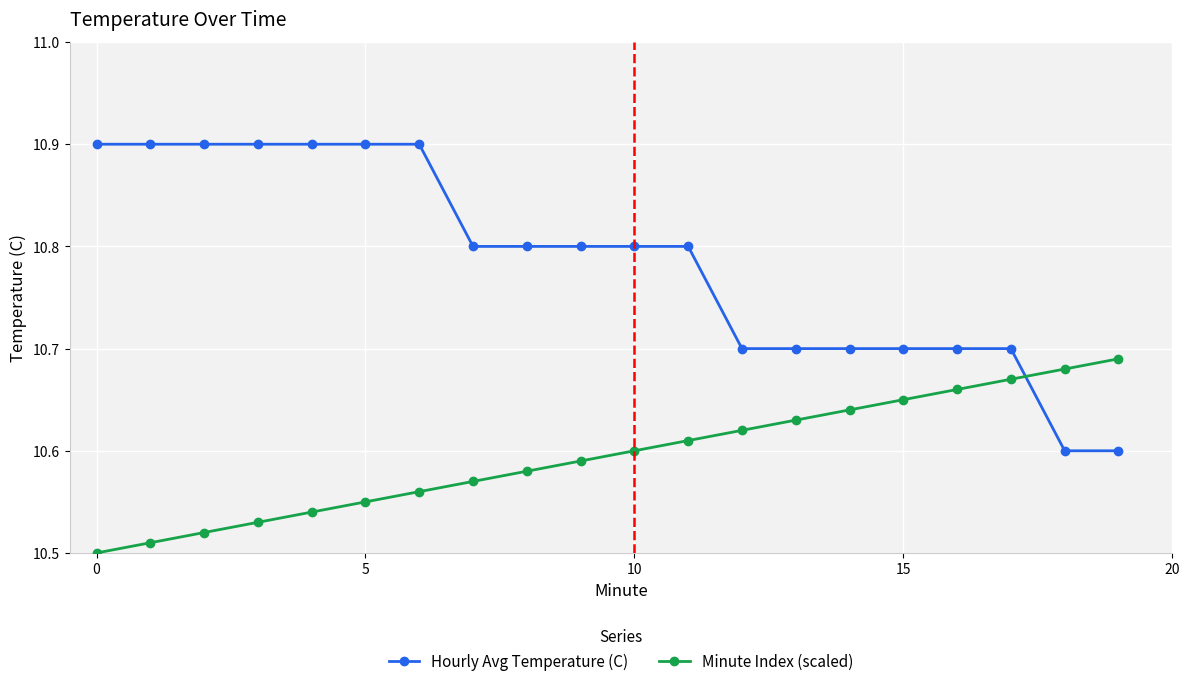

How many distinct data groups are displayed?

2